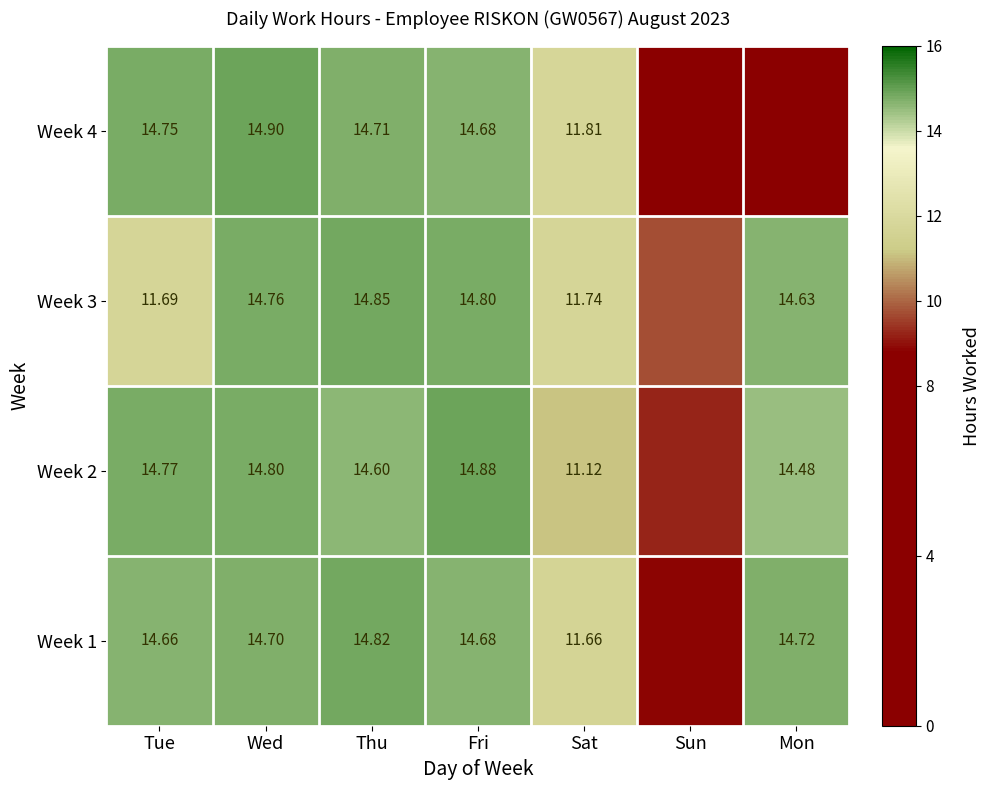

Is the value of Week 4 at Thu greater than the value of Week 1 at Thu?

No